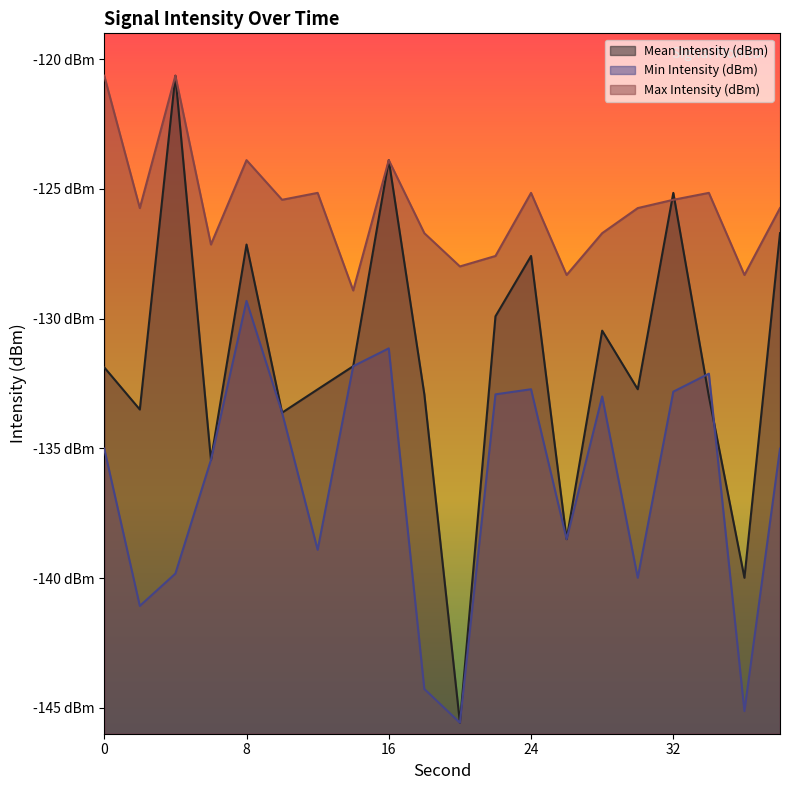

The Max Intensity (dBm) series shows -176.0 at 0. True or false?

False